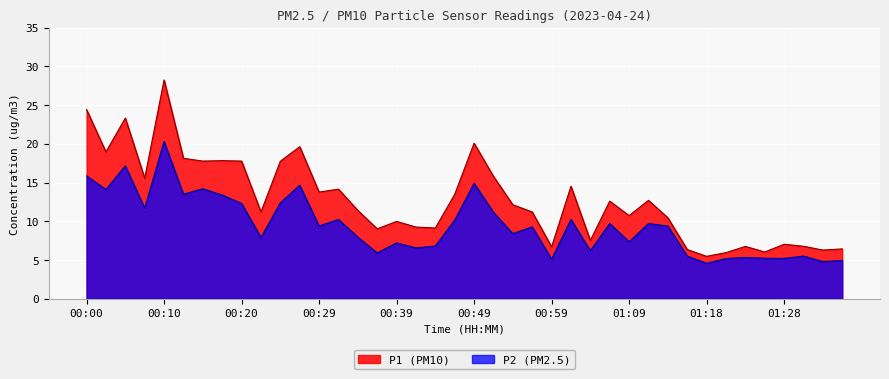

At how many categories does at least one series exceed 24?

2